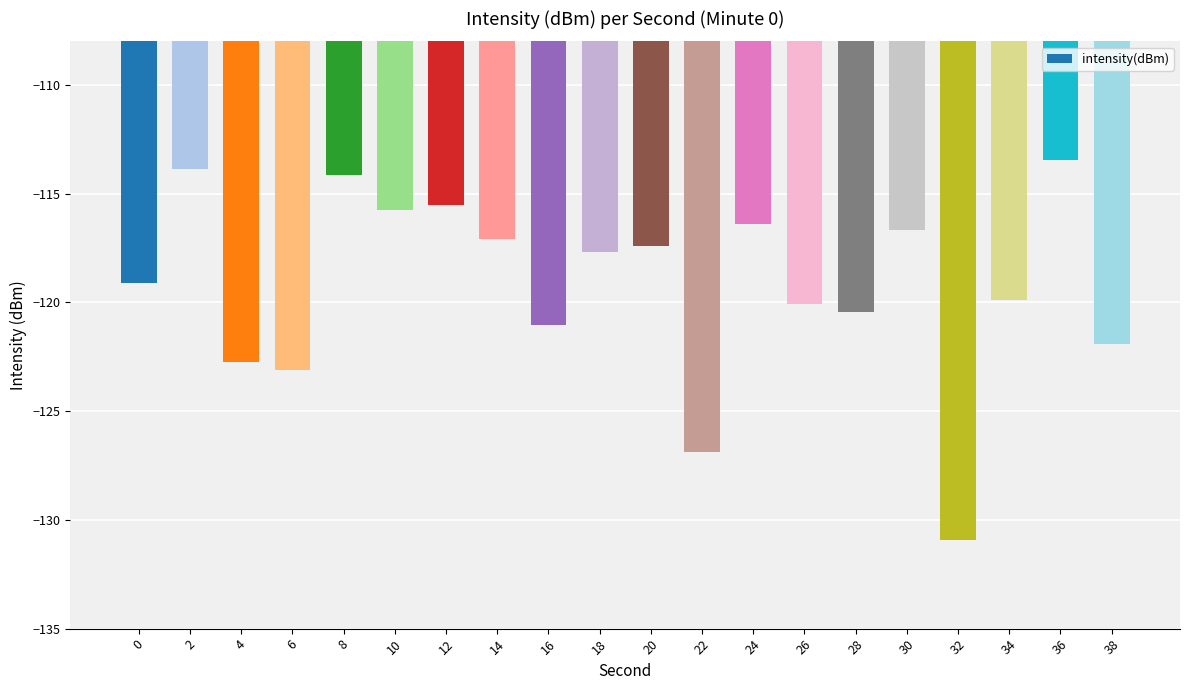

The value at 26 is -26.7. True or false?

False